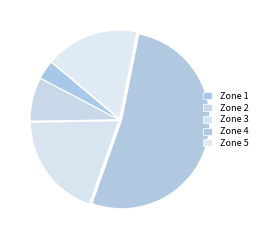

Which category has the biggest portion of the pie?

Zone 4